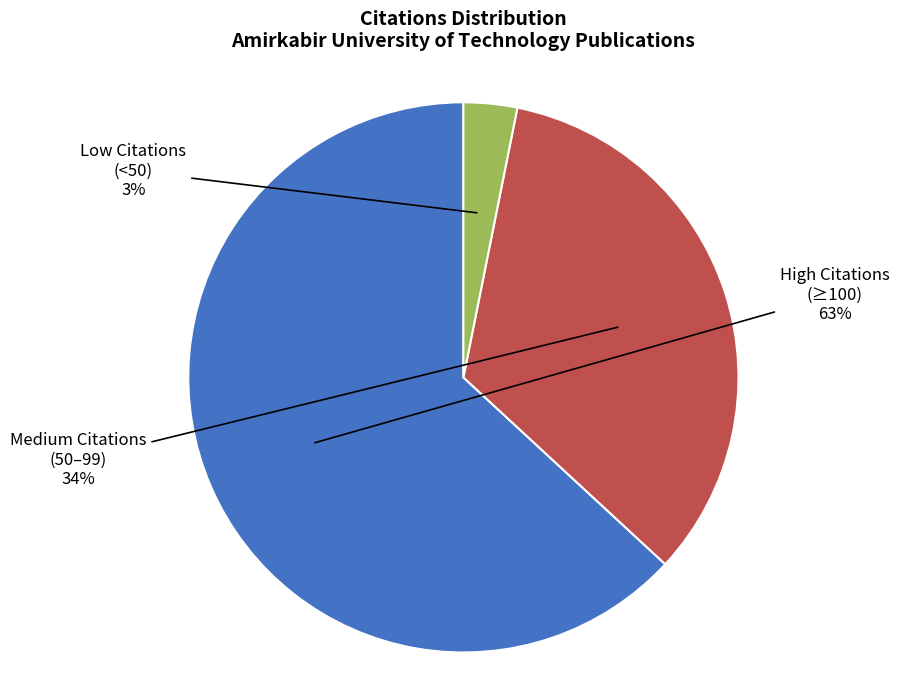

How many slices are in this pie chart?

3